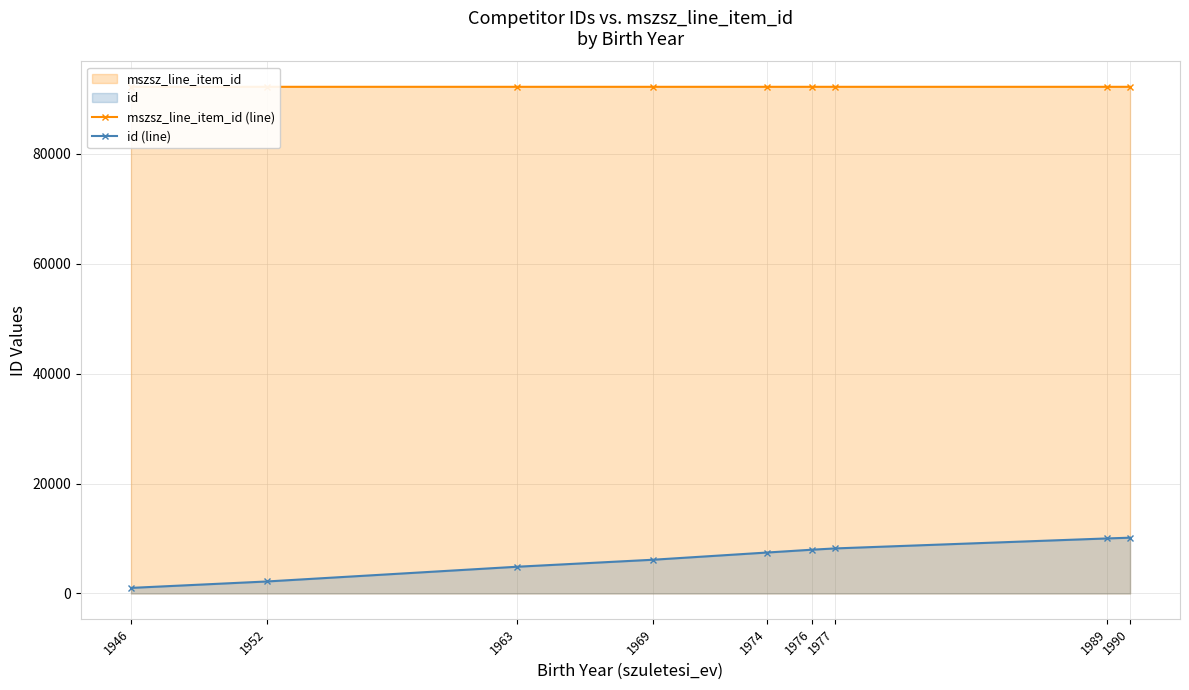

What is the sum of all mszsz_line_item_id (line) values?

829631